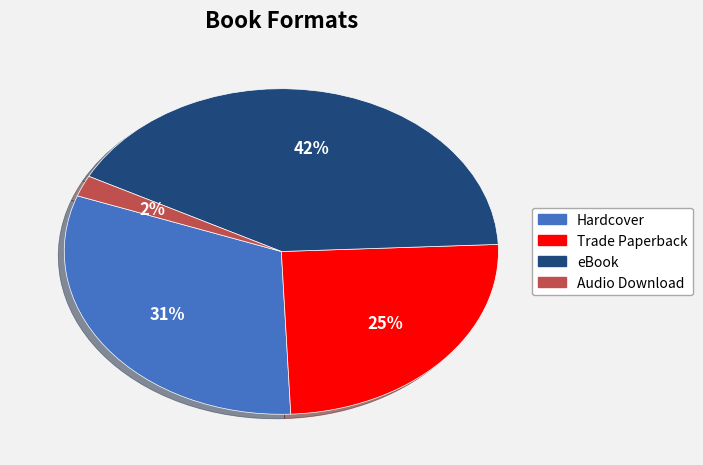

To the nearest percent, what is the combined percentage of Trade Paperback and Audio Download?

27%